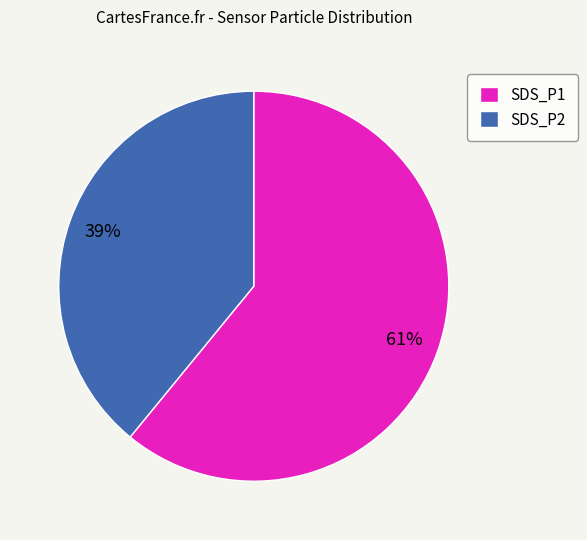

Rank the categories by value from highest to lowest.

SDS_P1, SDS_P2